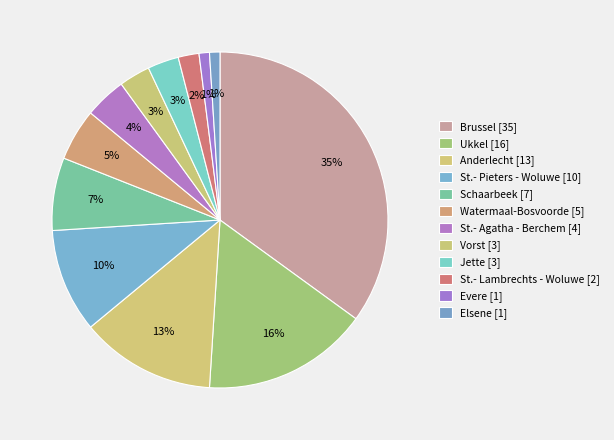

Count the number of slices in the pie.

12